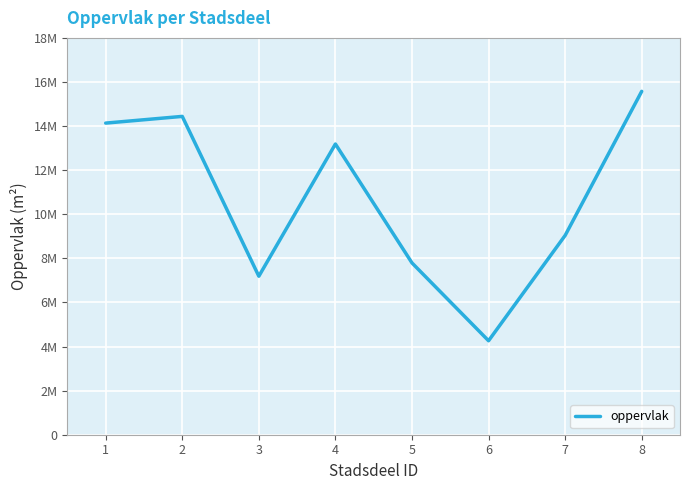

Reading left to right, list all the values displayed in this chart.

1=14134647	2=14439114	3=7189871	4=13186095	5=7792662	6=4262199	7=9039508	8=15575355